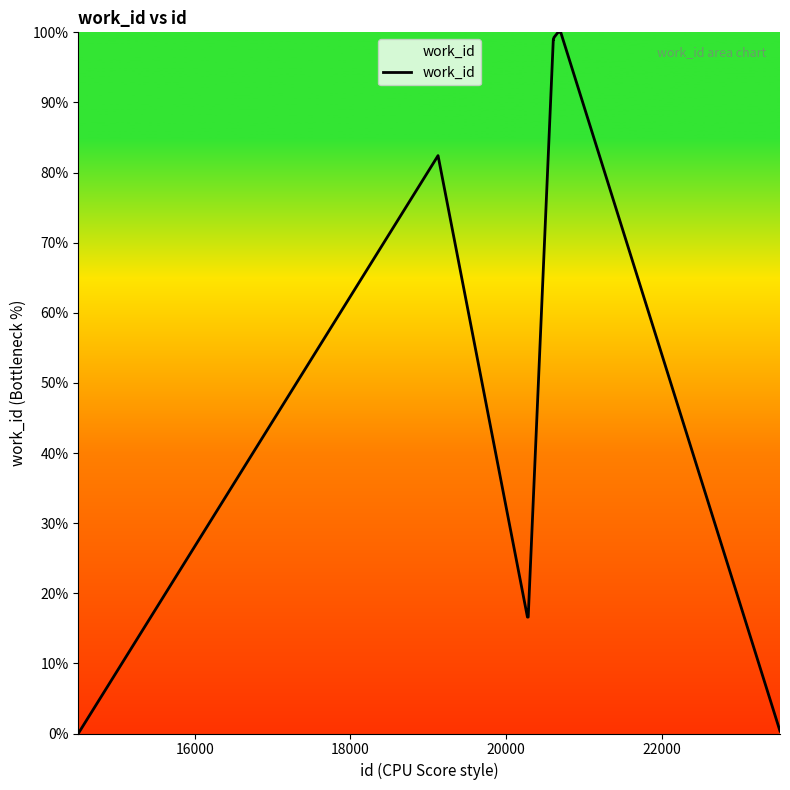

What is the greatest value displayed?

100.0